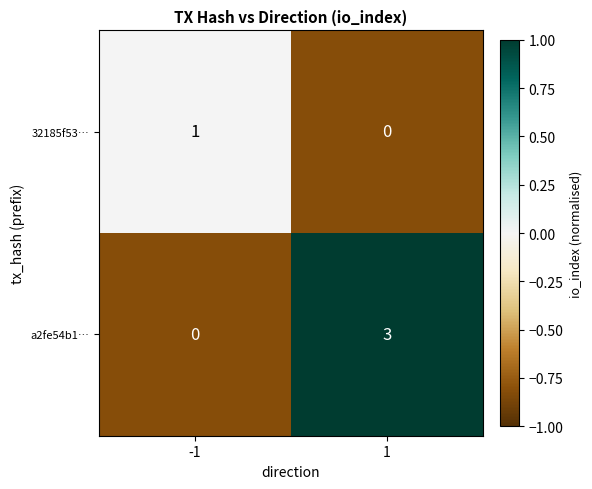

True or false: a2fe54b1… has a value of 5 at 1.

False